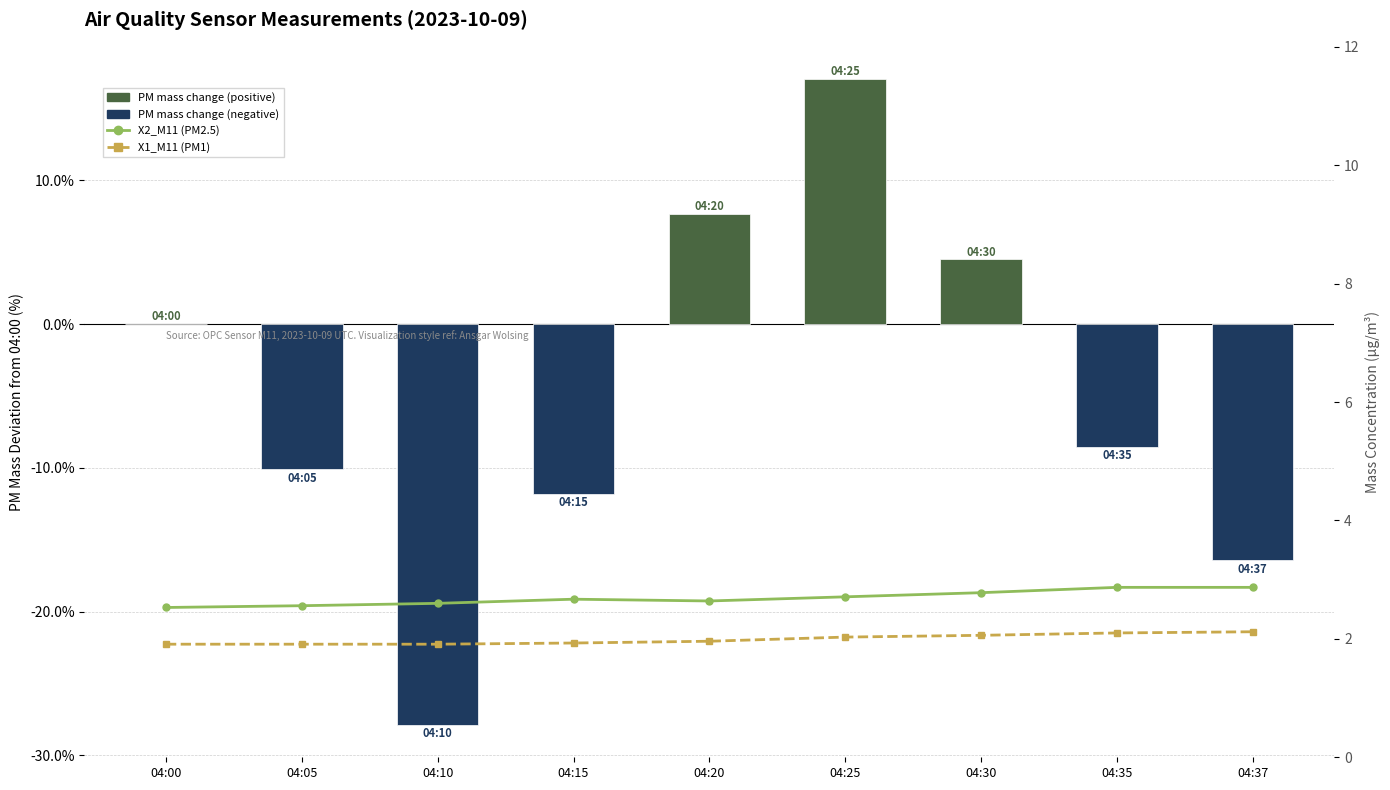

The X1_M11 (PM1) series shows 3.0 at 04:37. True or false?

False